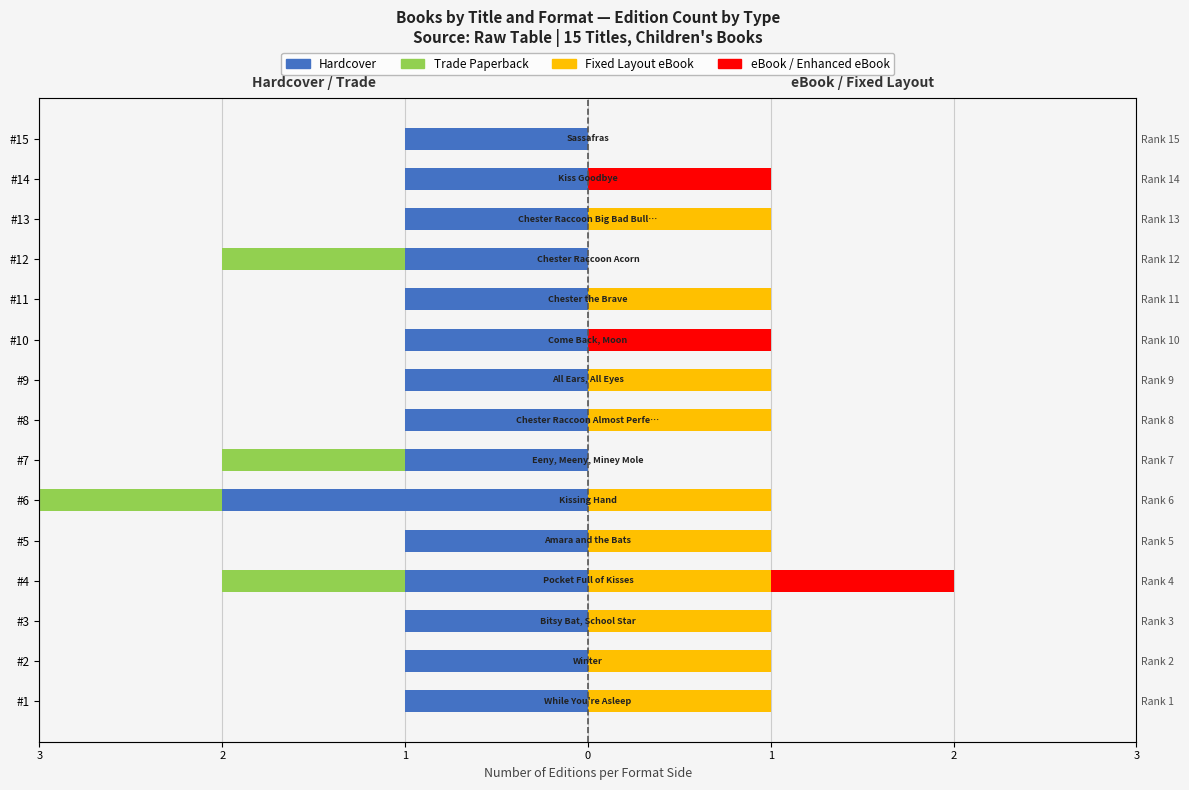

How many bars are there in each group?

4